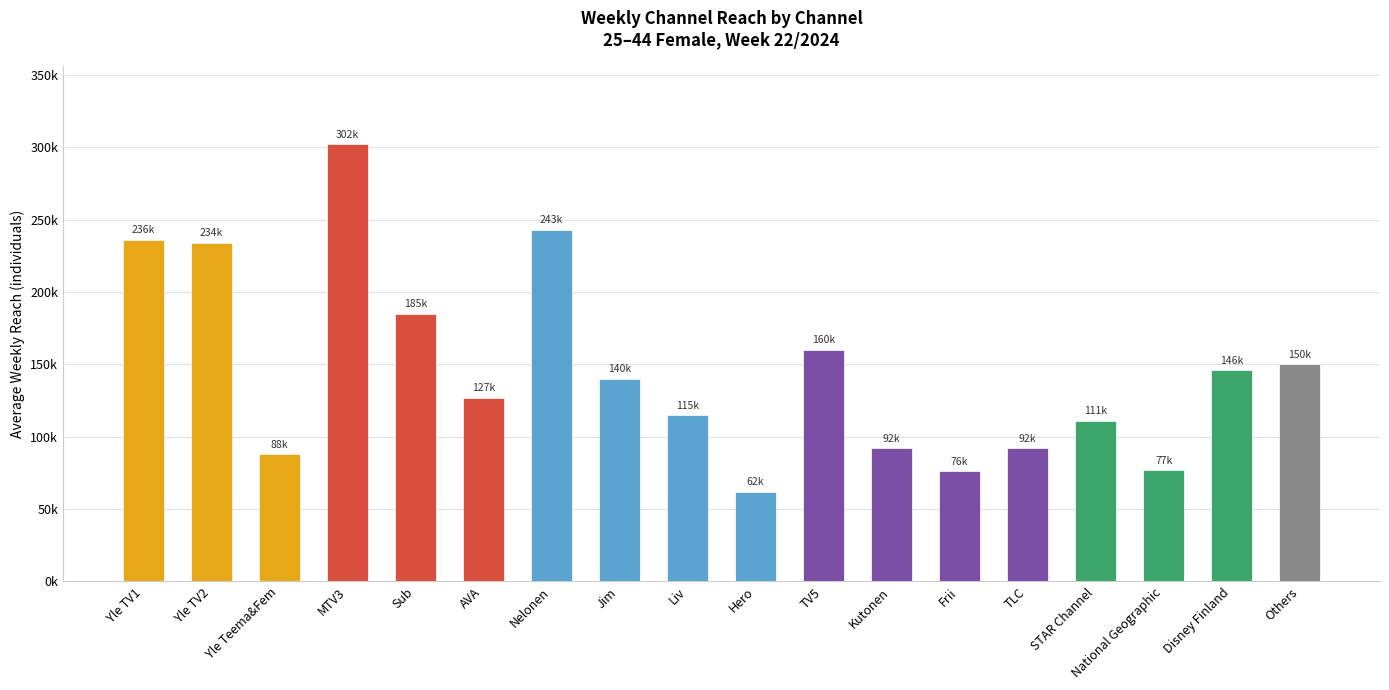

Does the chart contain any negative values?

No